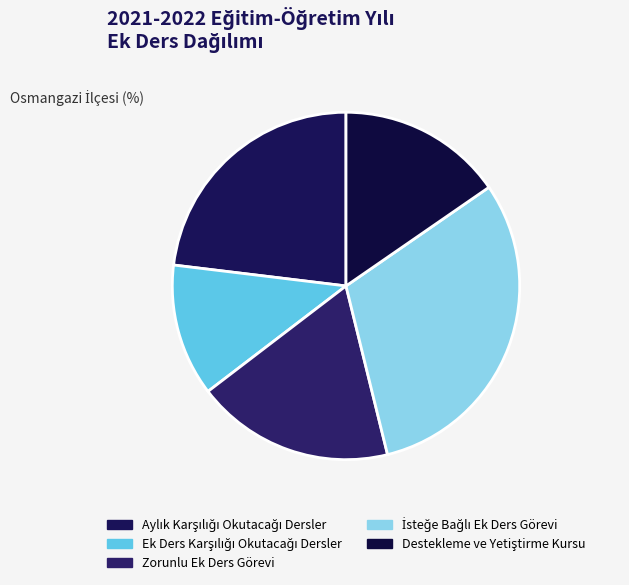

Count the number of slices in the pie.

5